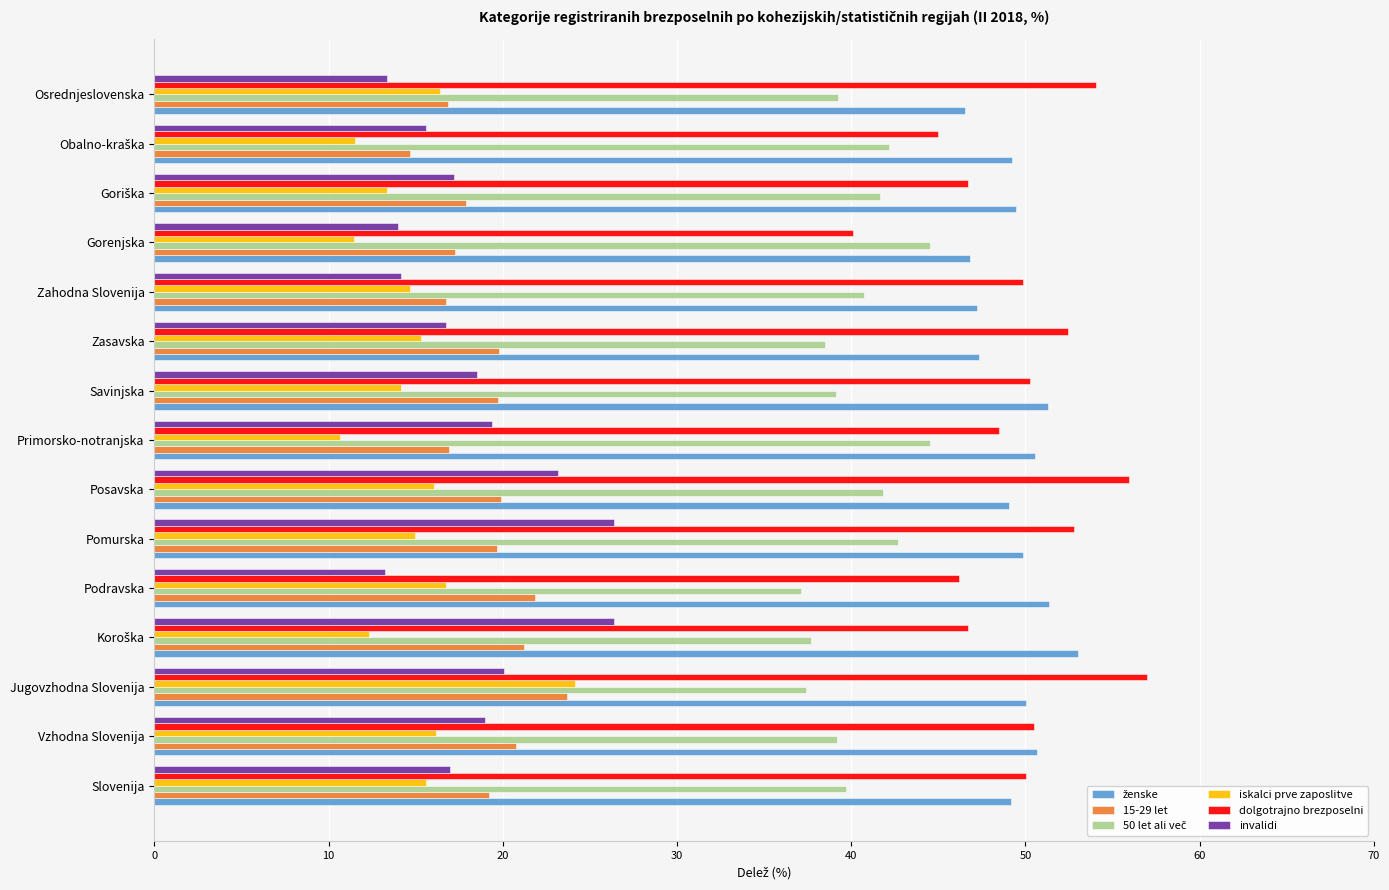

What is the sum of the iskalci prve zaposlitve values at Vzhodna Slovenija and Slovenija?

31.8